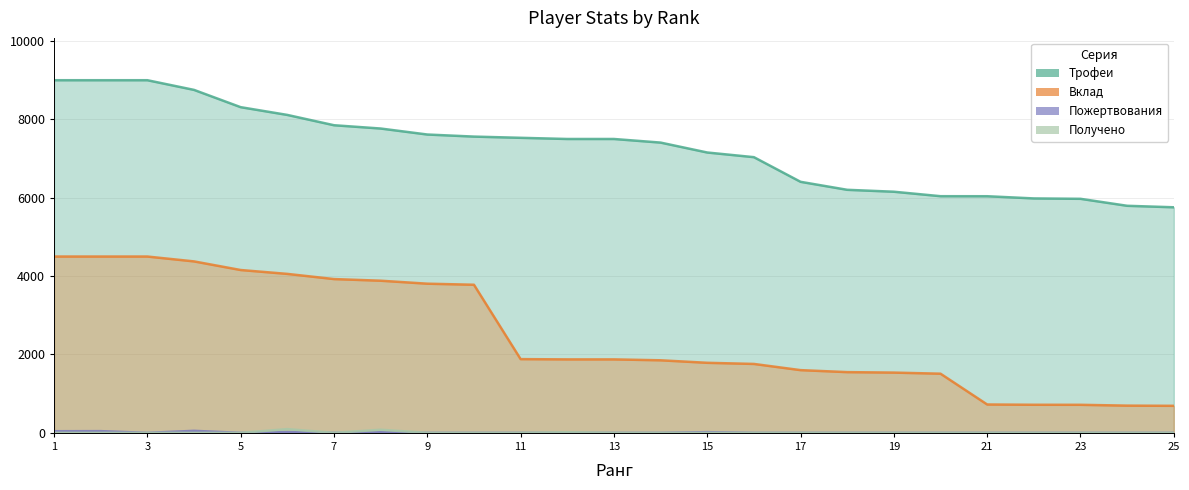

What is the spread (max minus min) of values at 16?

7036